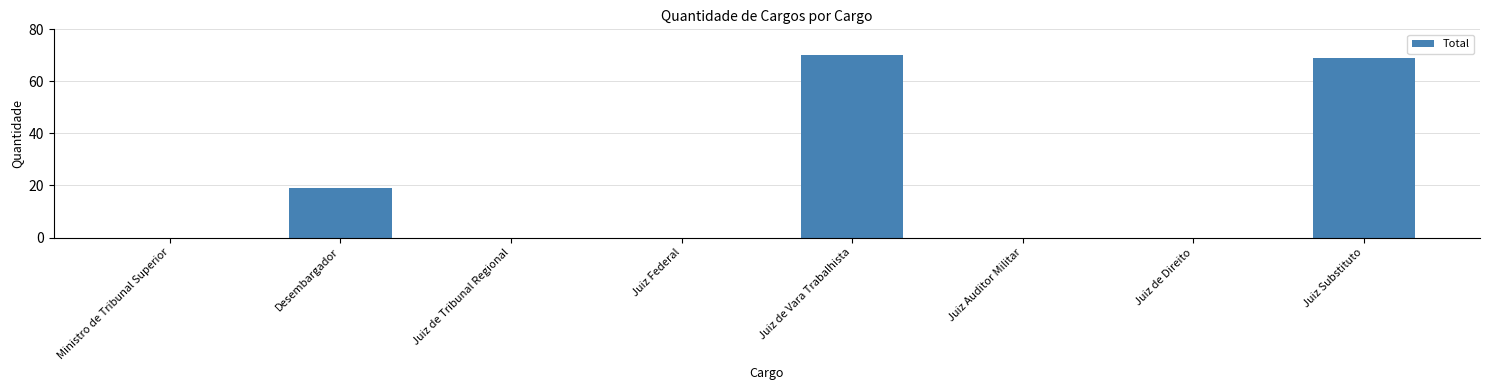

Reading left to right, extract all data points from this chart.

Ministro de Tribunal Superior=0	Desembargador=19	Juiz de Tribunal Regional=0	Juiz Federal=0	Juiz de Vara Trabalhista=70	Juiz Auditor Militar=0	Juiz de Direito=0	Juiz Substituto=69